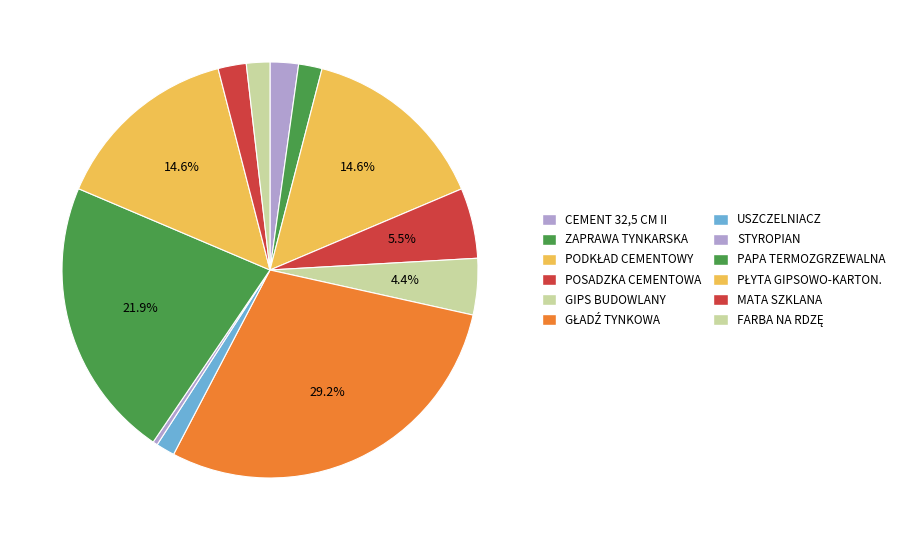

To the nearest percent, what is the difference between the largest and smallest slice percentages?

29%